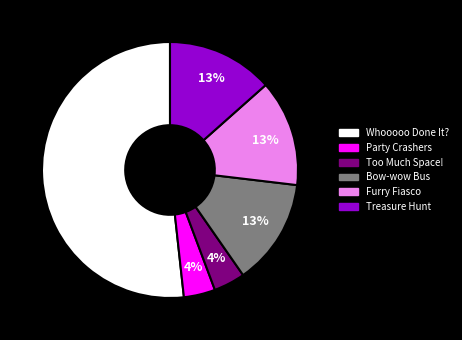

Is it true that Party Crashers is 4% of the pie?

True